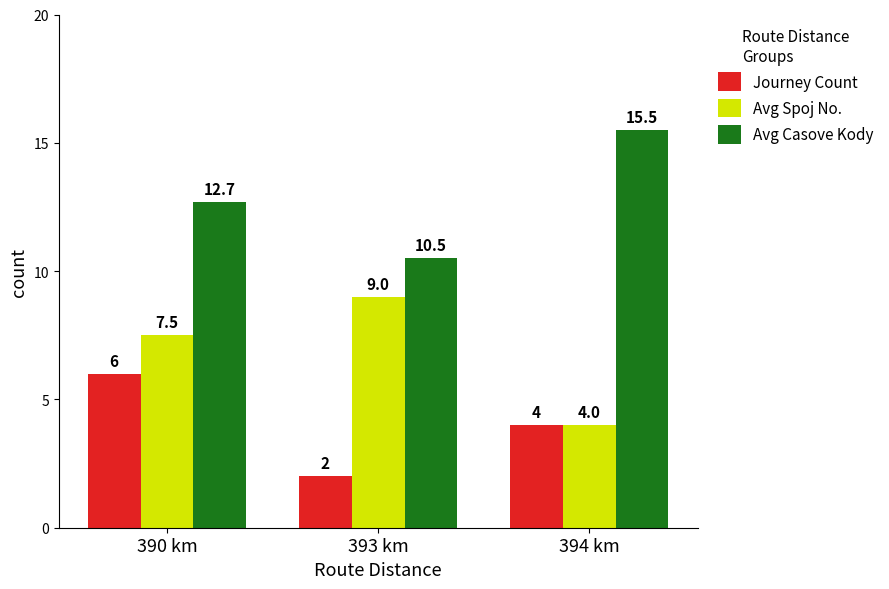

What is the difference between the maximum and minimum values in the Journey Count series?

4.0